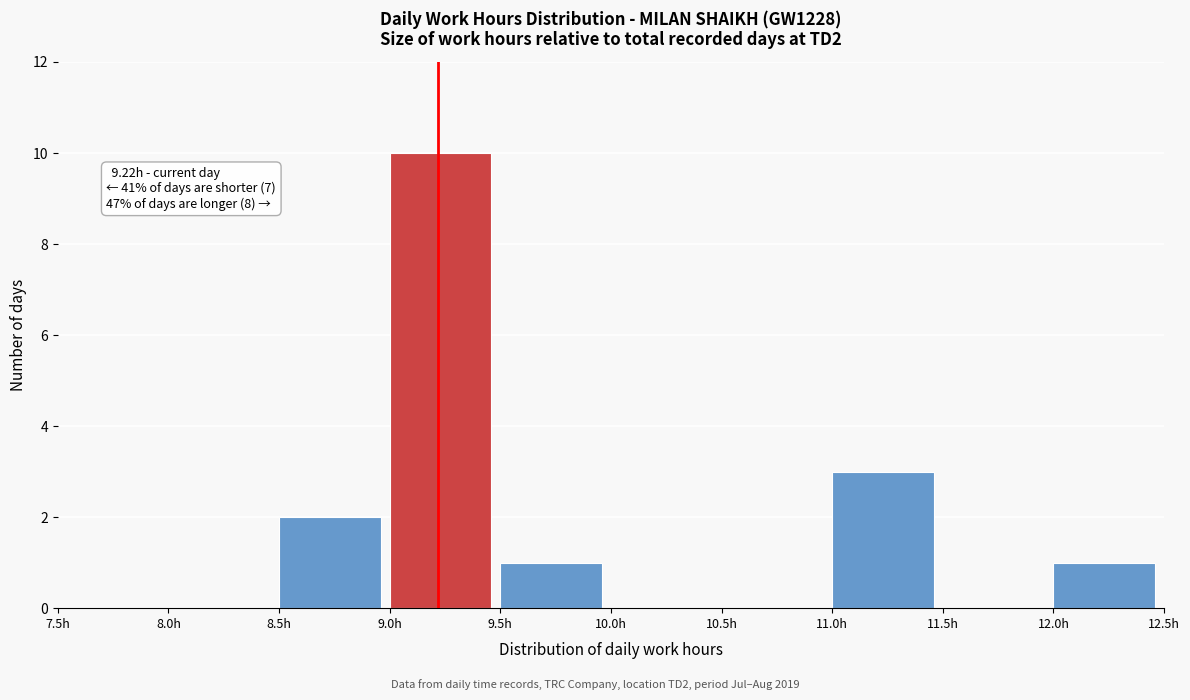

Over which range of the x-axis is the bar tallest?

9.0 to 9.5